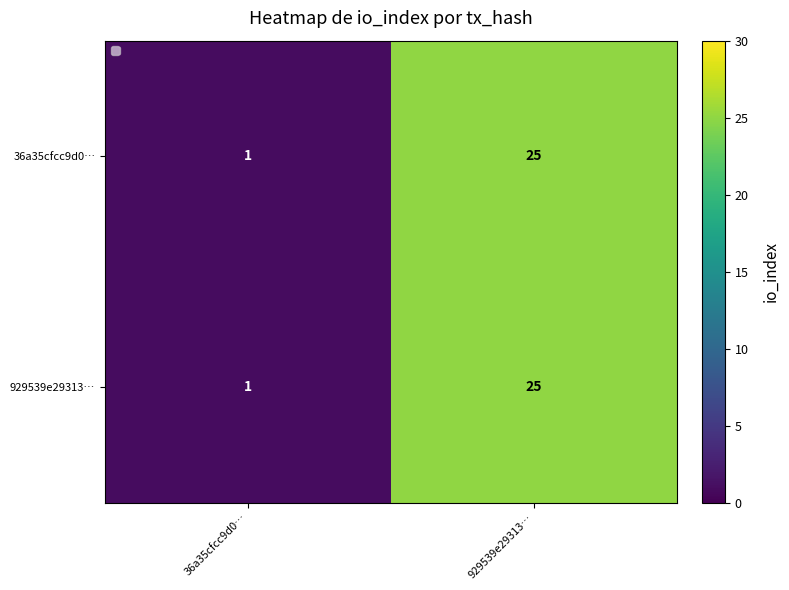

What is the difference between the maximum and minimum values in the 36a35cfcc9d0… series?

24